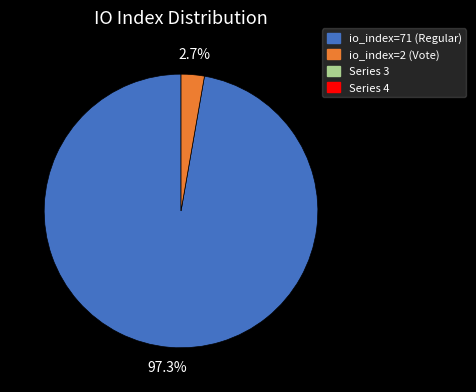

Is there any slice that represents more than half of the pie?

Yes